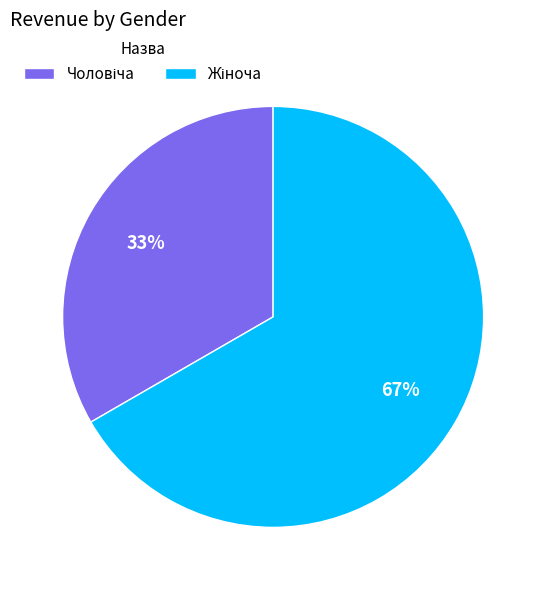

To the nearest percent, what is the average slice percentage?

50%